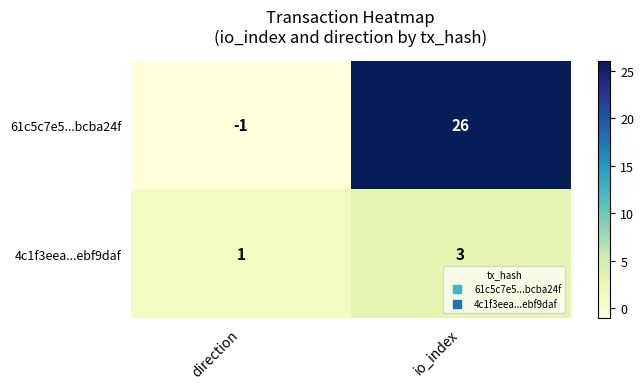

What is the spread (max minus min) of values at io_index?

23